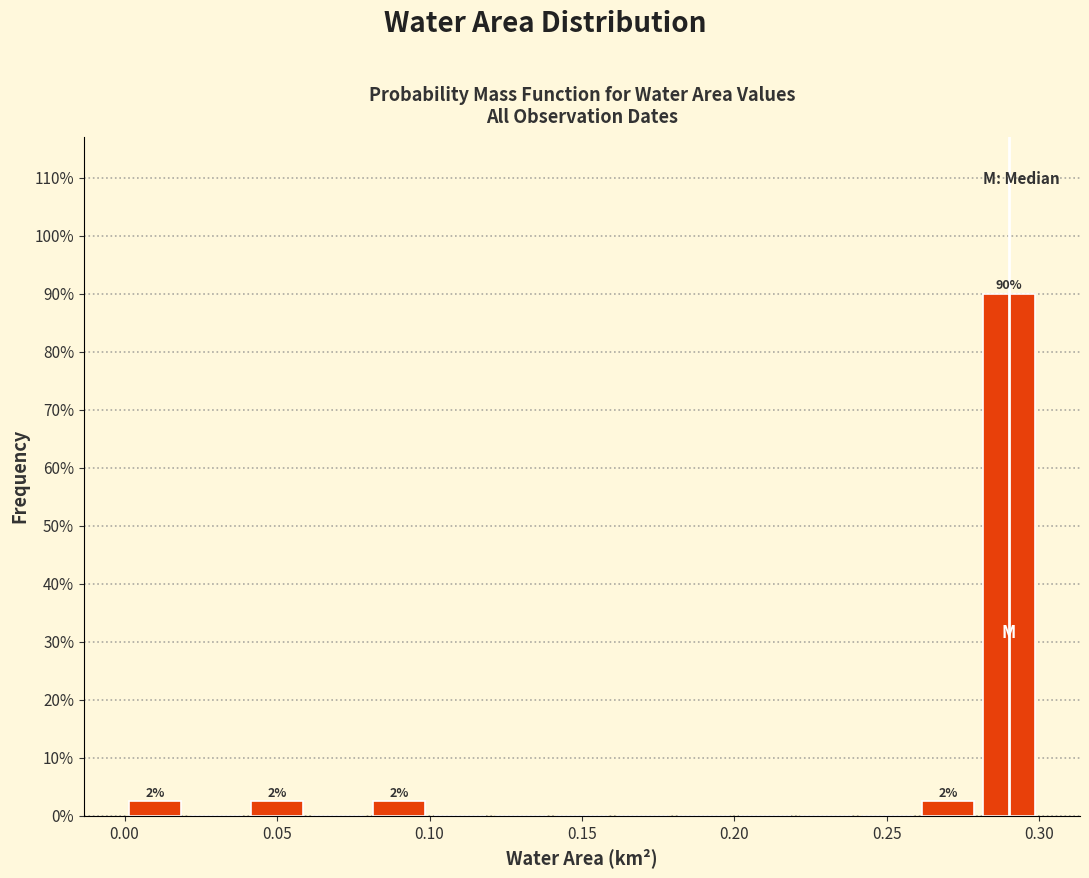

Which range on the x-axis has the tallest bar?

0.28 to 0.30